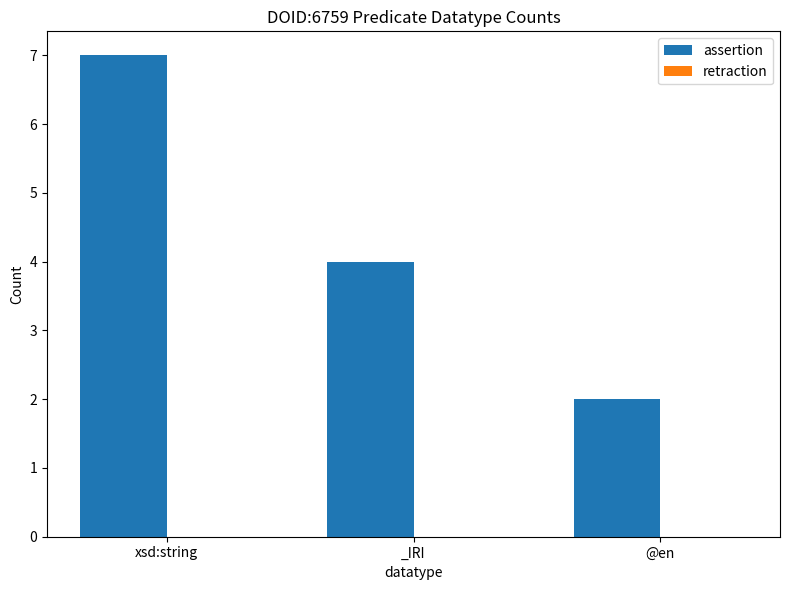

What is the greatest value displayed?

7